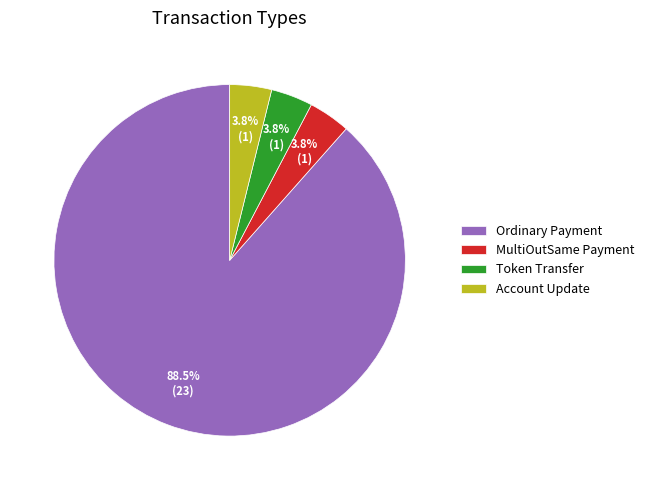

How much of the chart is everything except Account Update?

96.2%